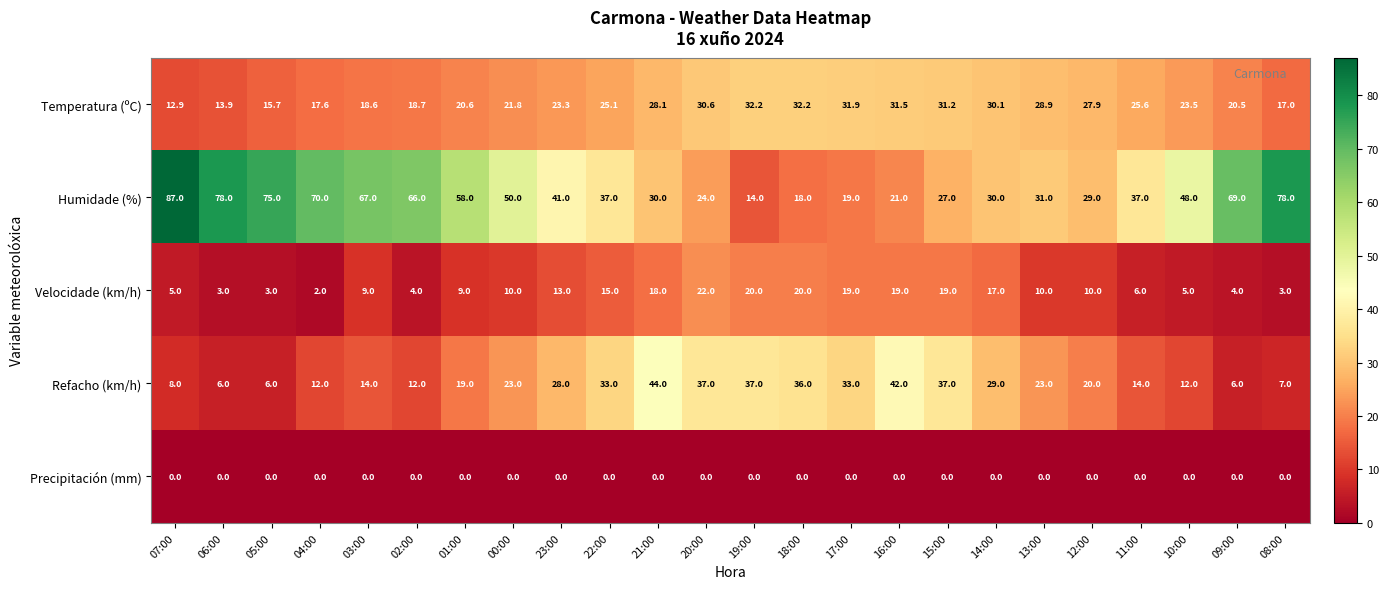

At which category does the chart reach its peak across all series?

07:00